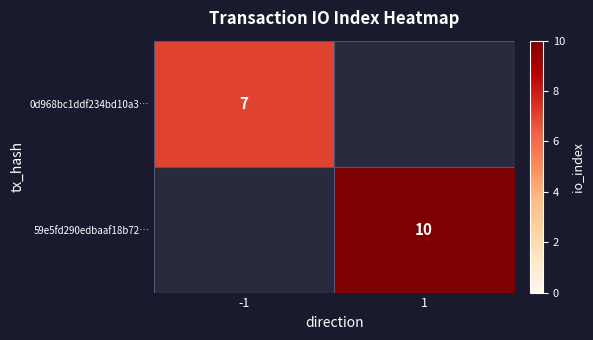

Is the value of 0d968bc1ddf234bd10a3… at -1 greater than the value of 59e5fd290edbaaf18b72… at 1?

No